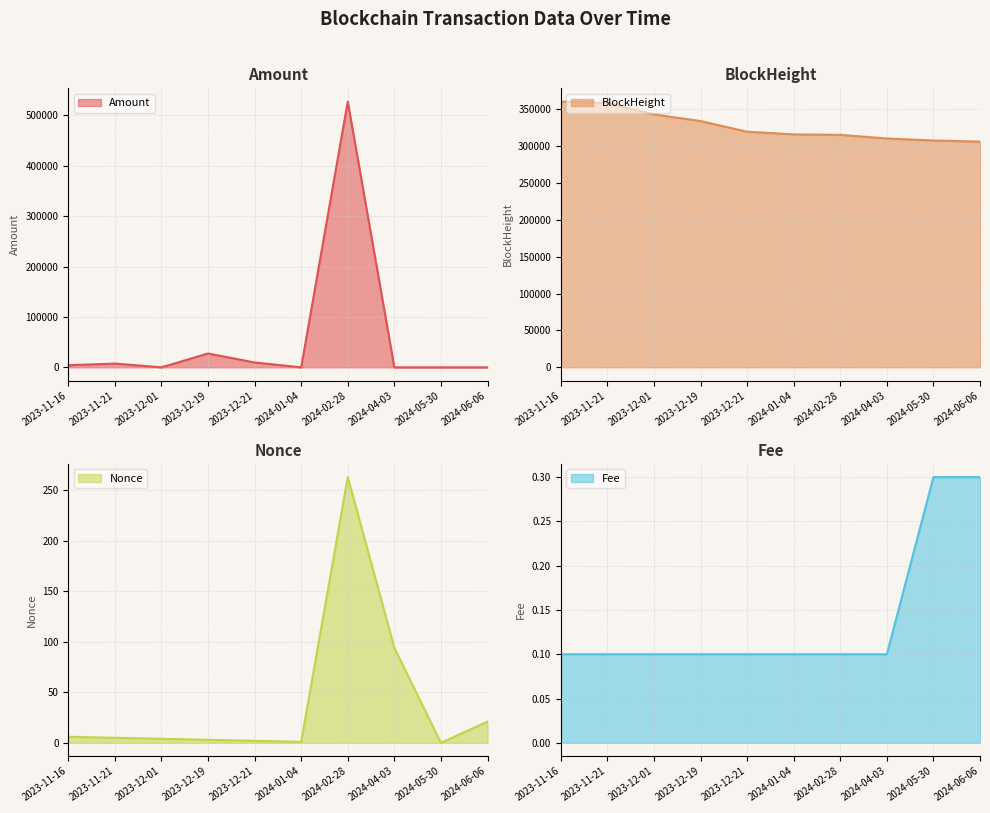

At which category is the sum across all series the highest?

2024-02-28